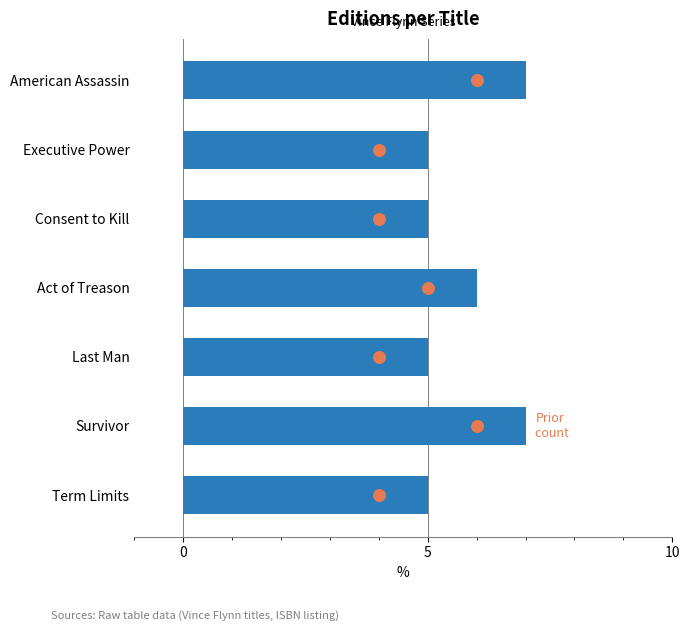

Is the value of Prior count at 10 greater than the value of editions at 15?

No